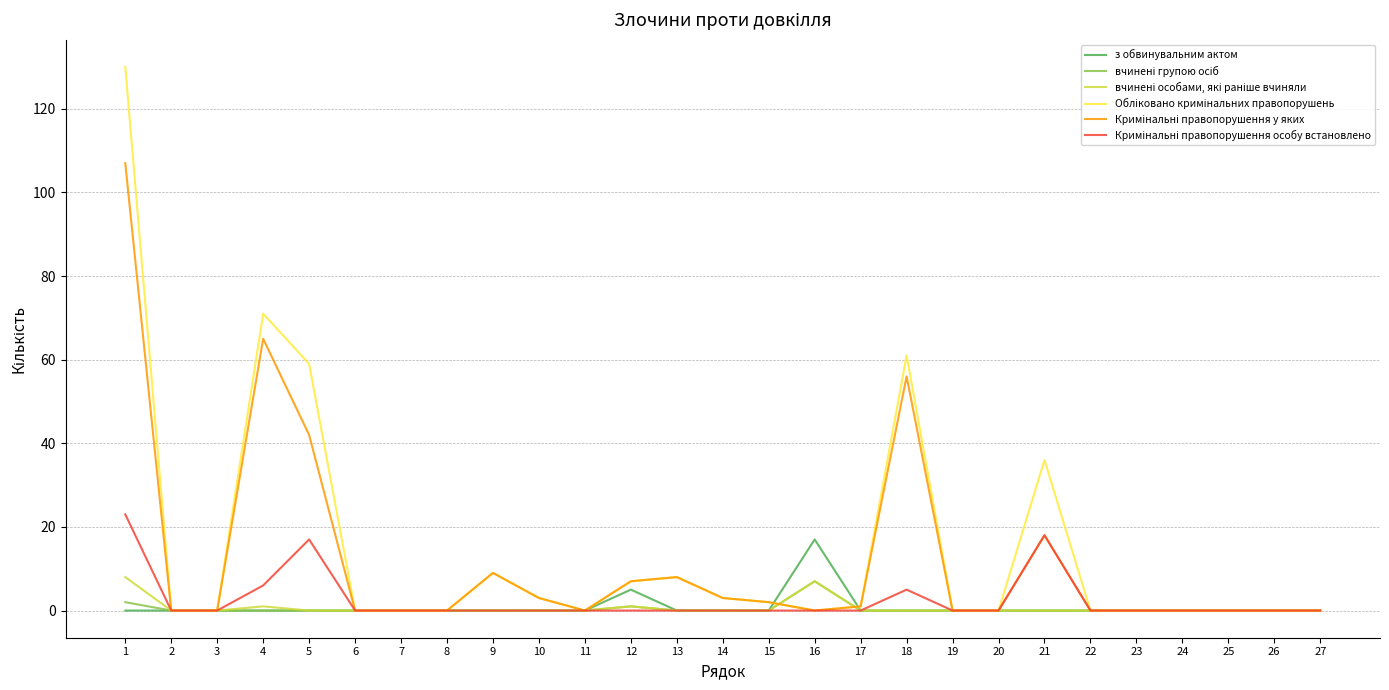

The з обвинувальним актом series shows -10 at 17. True or false?

False